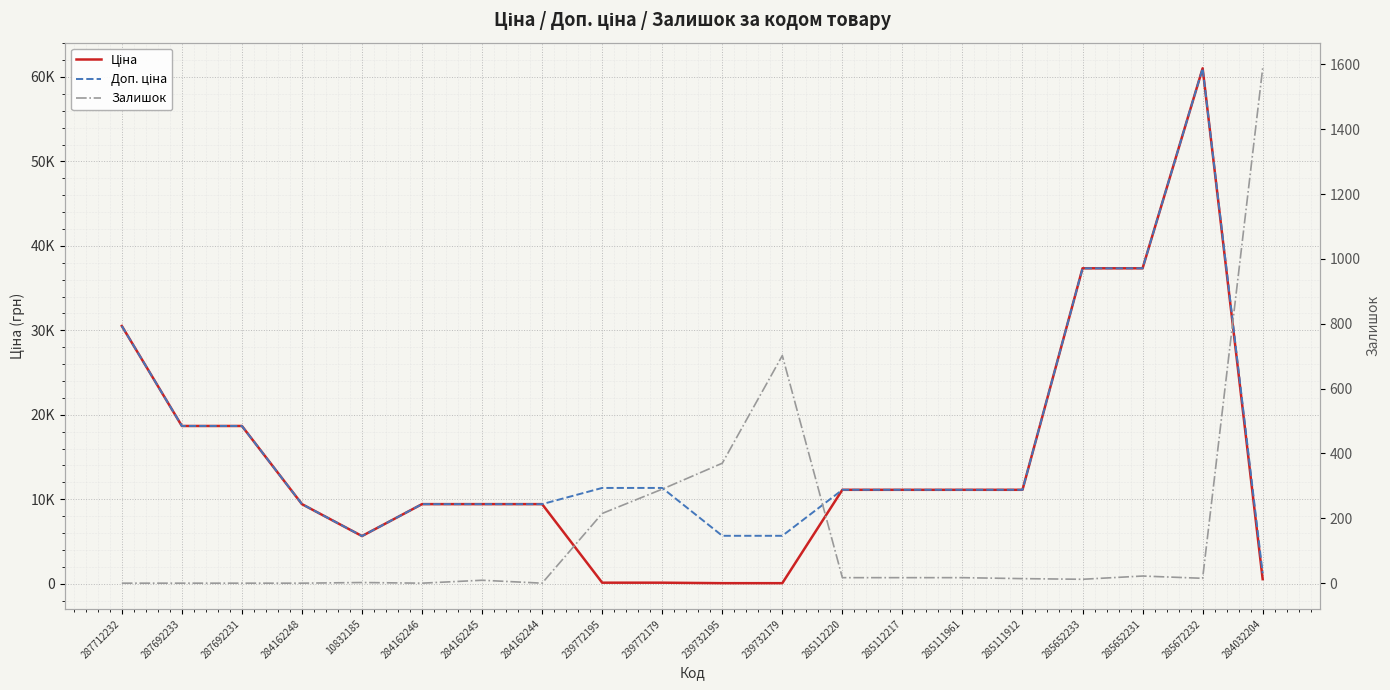

At 285111912, list the series in order from smallest to largest.

Залишок, Ціна, Доп. ціна